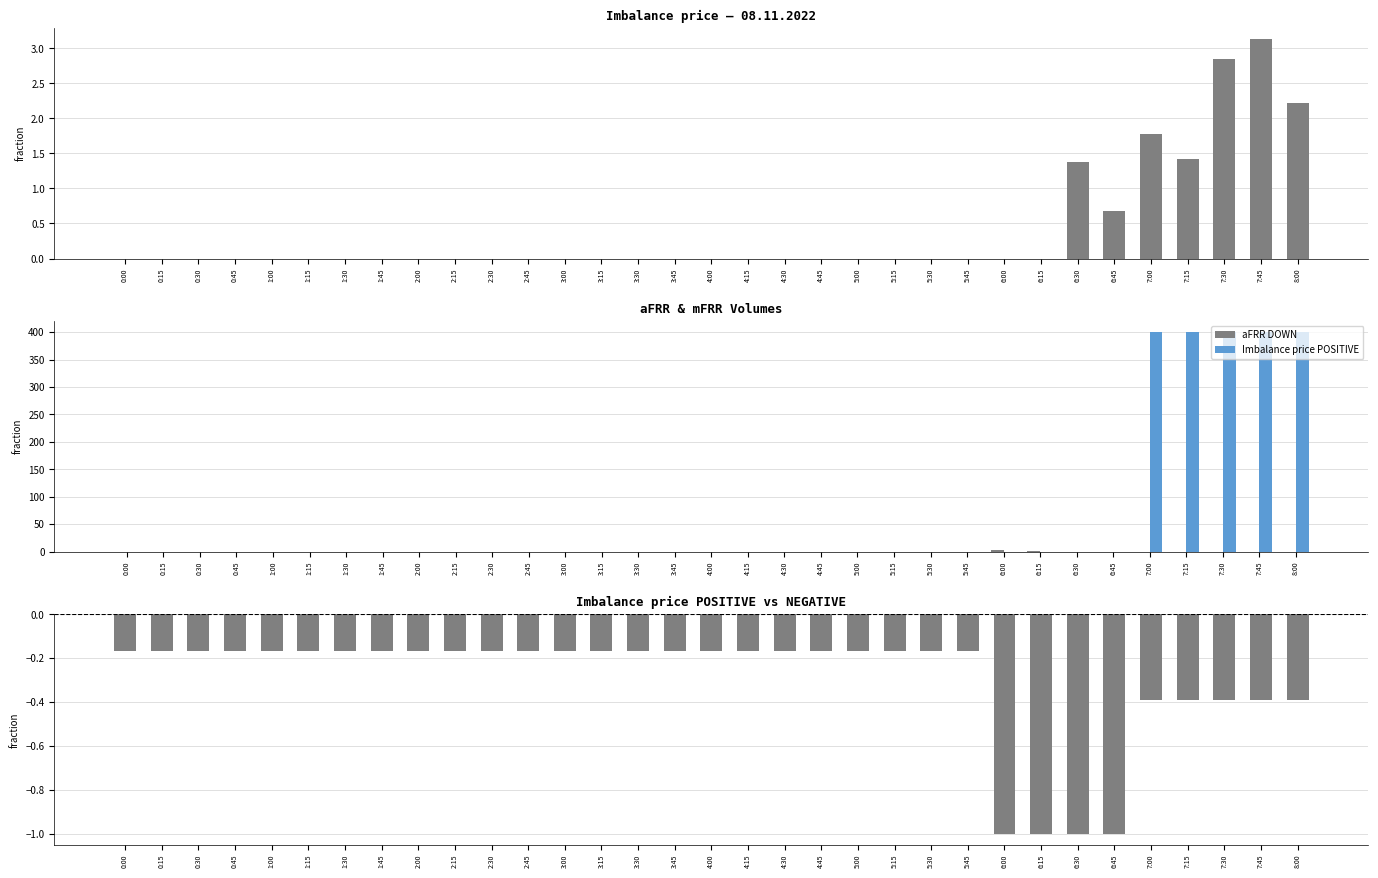

Is it true that Imbalance price POSITIVE equals 0.0 at 4:00?

True